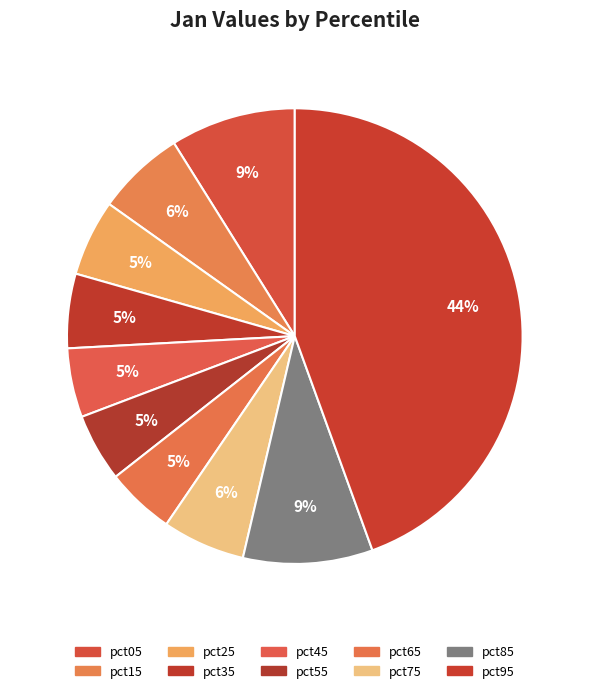

Count the number of slices in the pie.

10